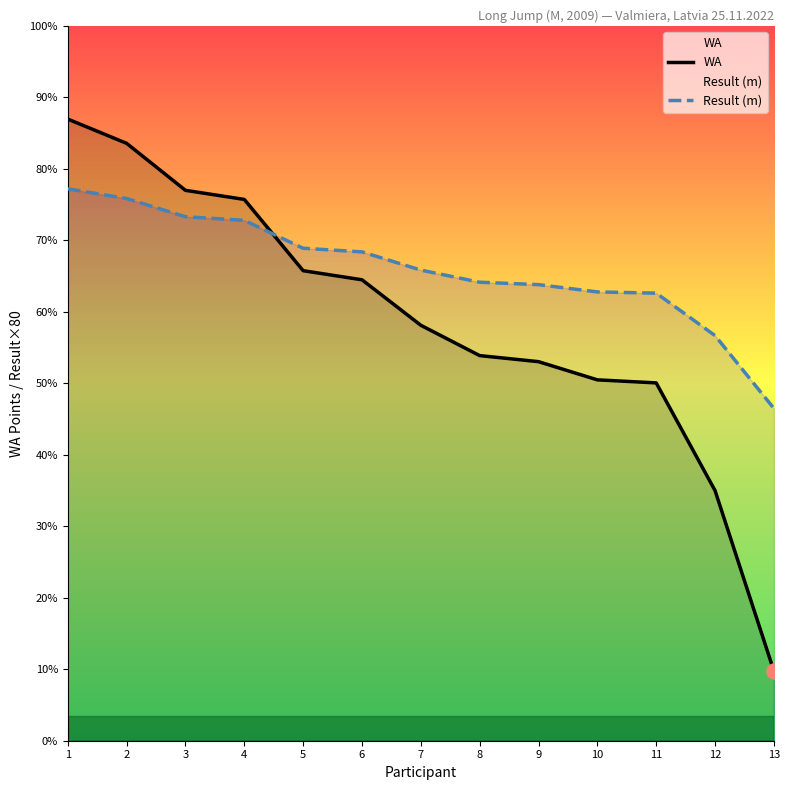

At how many categories does at least one series exceed 259?

12